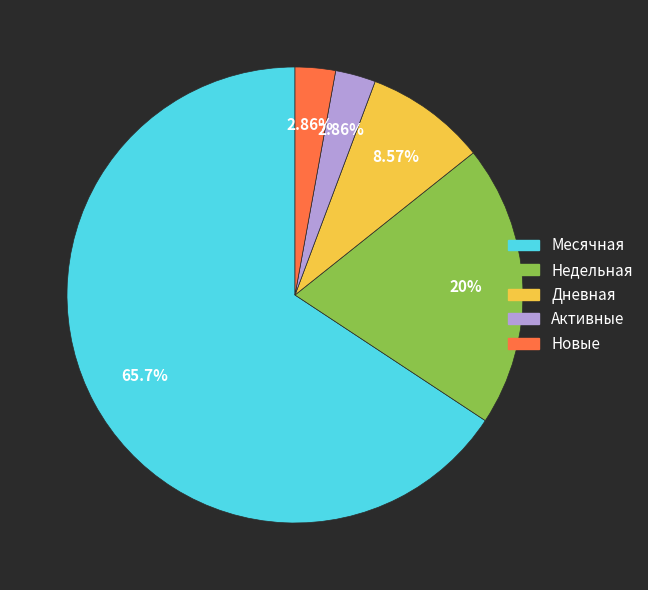

Does any single category account for the majority?

Yes